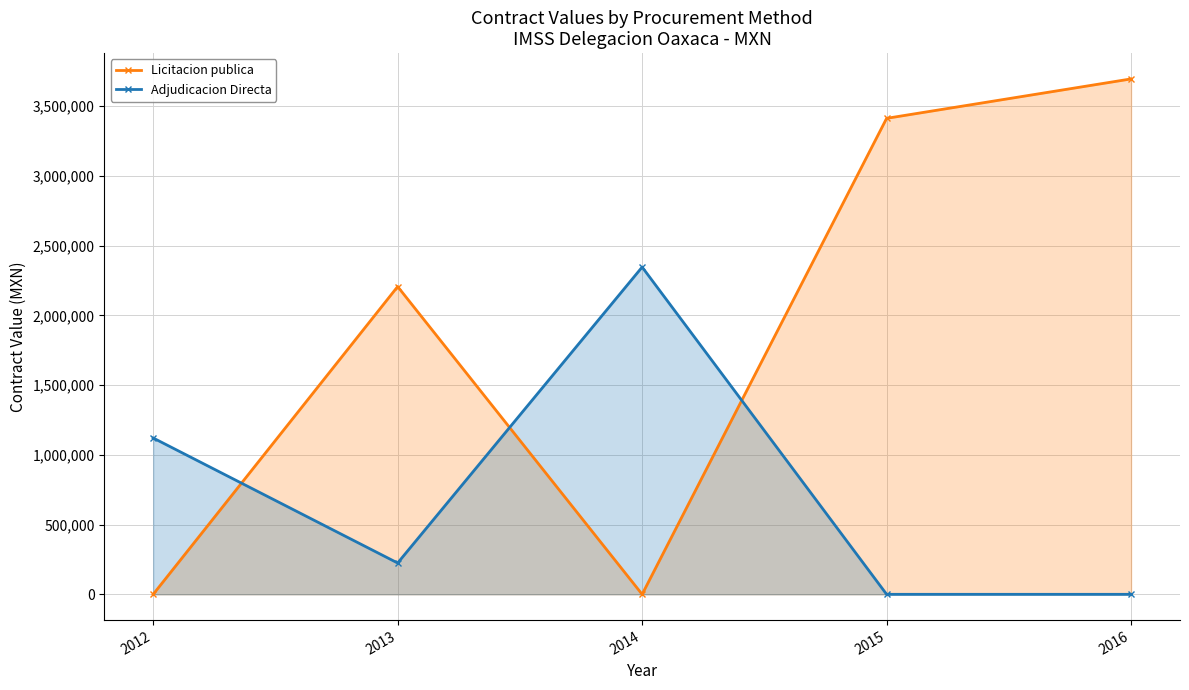

True or false: Licitacion publica and Adjudicacion Directa cross at least once.

True